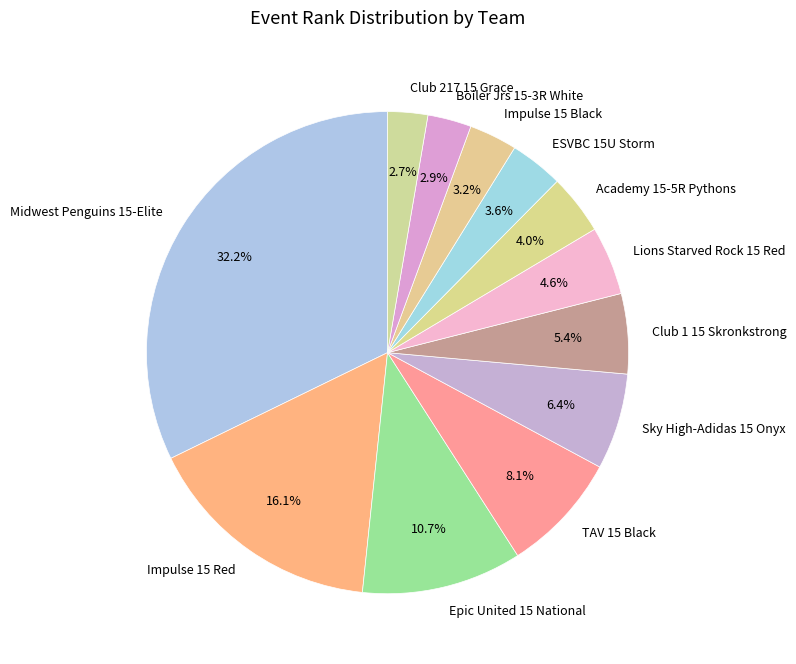

What is the largest slice in the pie chart?

Midwest Penguins 15-Elite